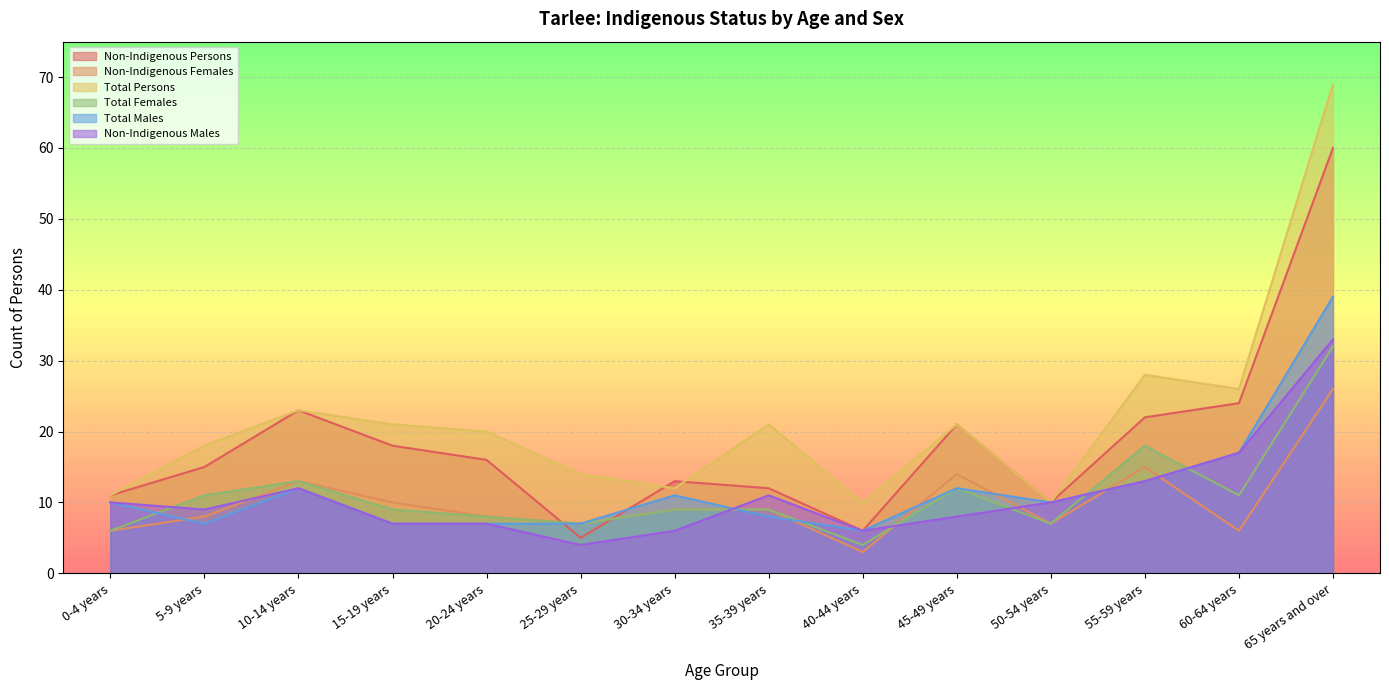

Which series has the widest spread of values?

Total Persons